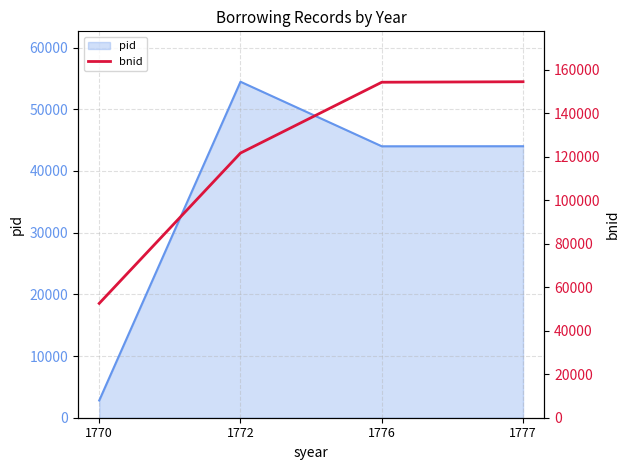

At which label does the data first exceed 154230?

1777